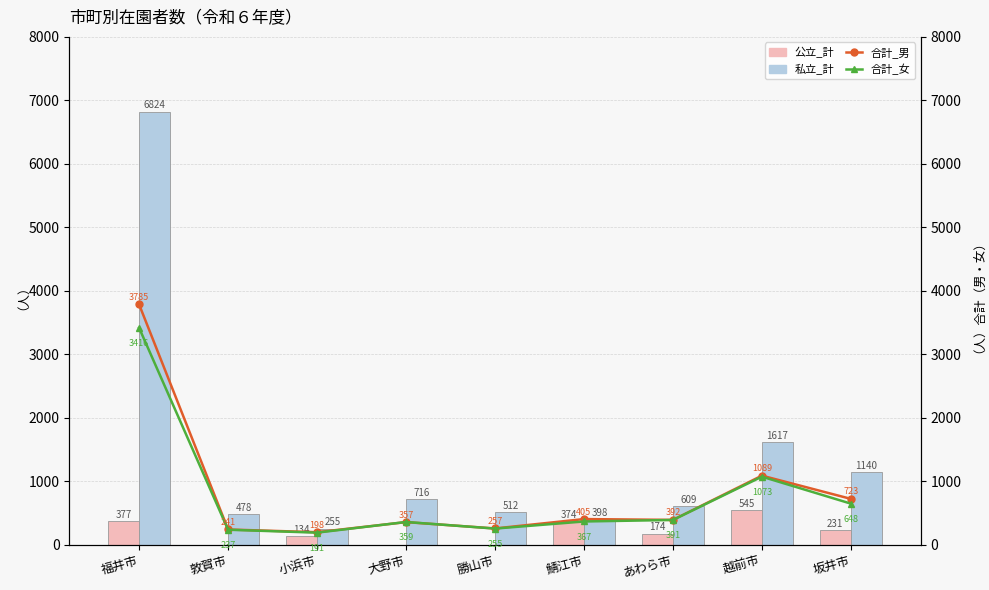

Where is 公立_計 nearest to the value 272?

坂井市